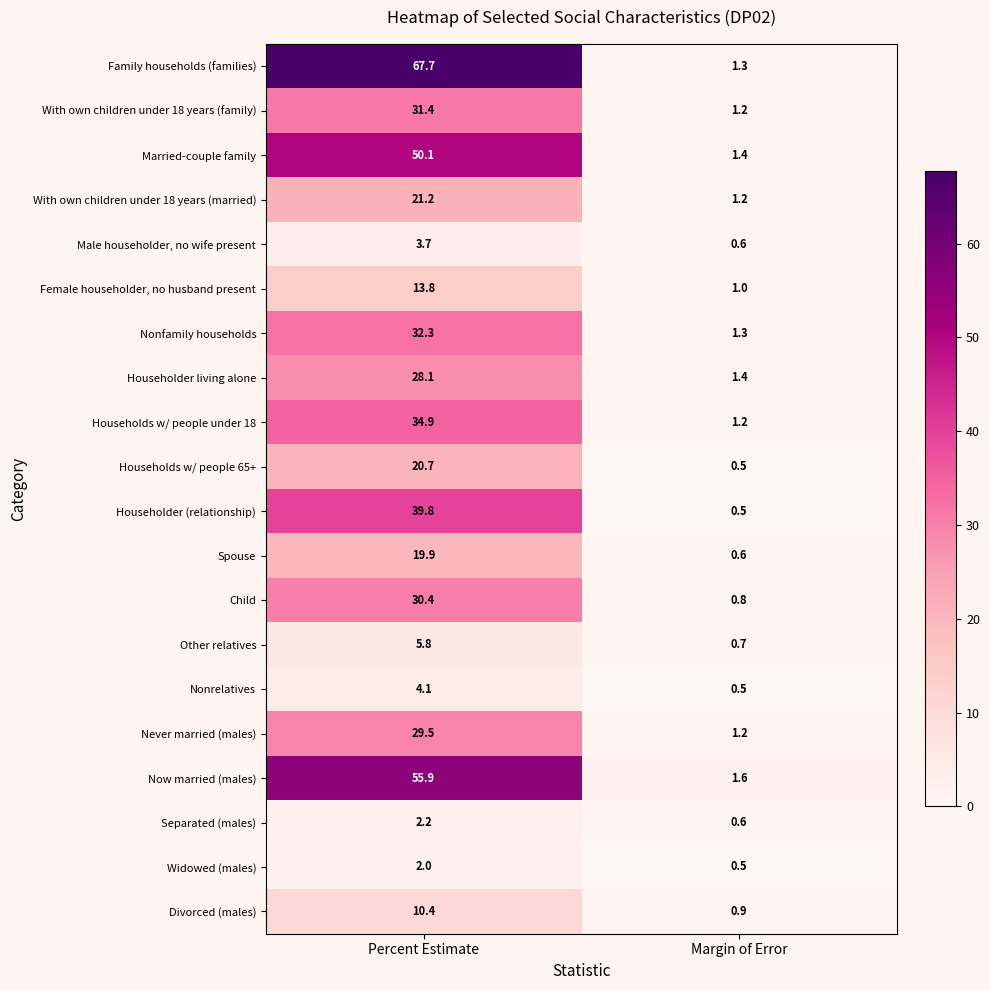

What is the sum of the Married-couple family values at Percent Estimate and Margin of Error?

51.5